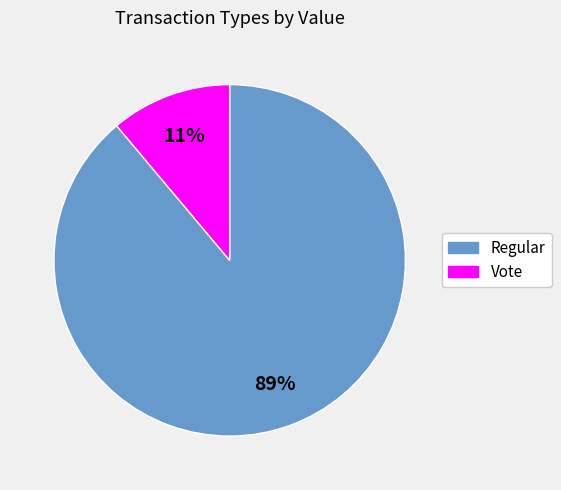

To the nearest percent, what is the difference between the largest and smallest slice percentages?

78%